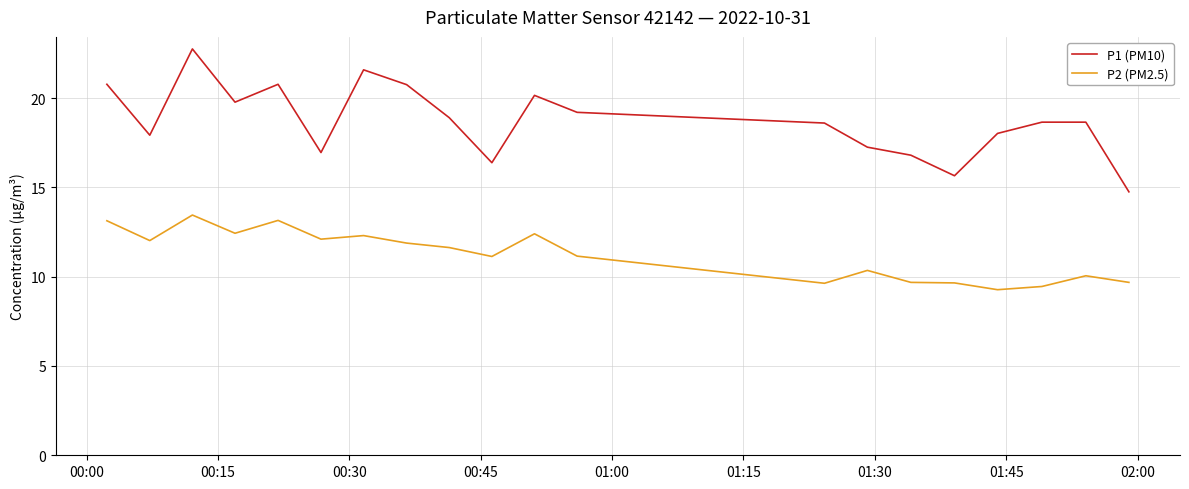

Which series has the largest range (max minus min)?

P1 (PM10)